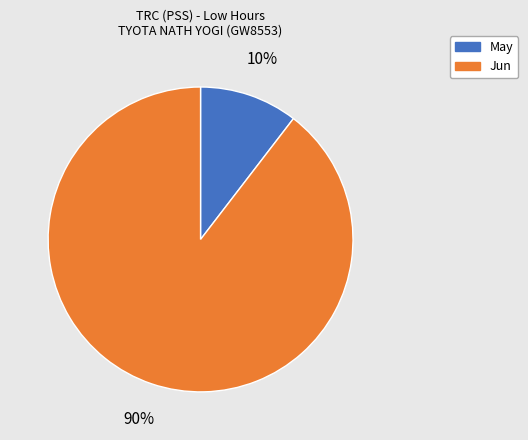

Is there any slice that represents more than half of the pie?

Yes